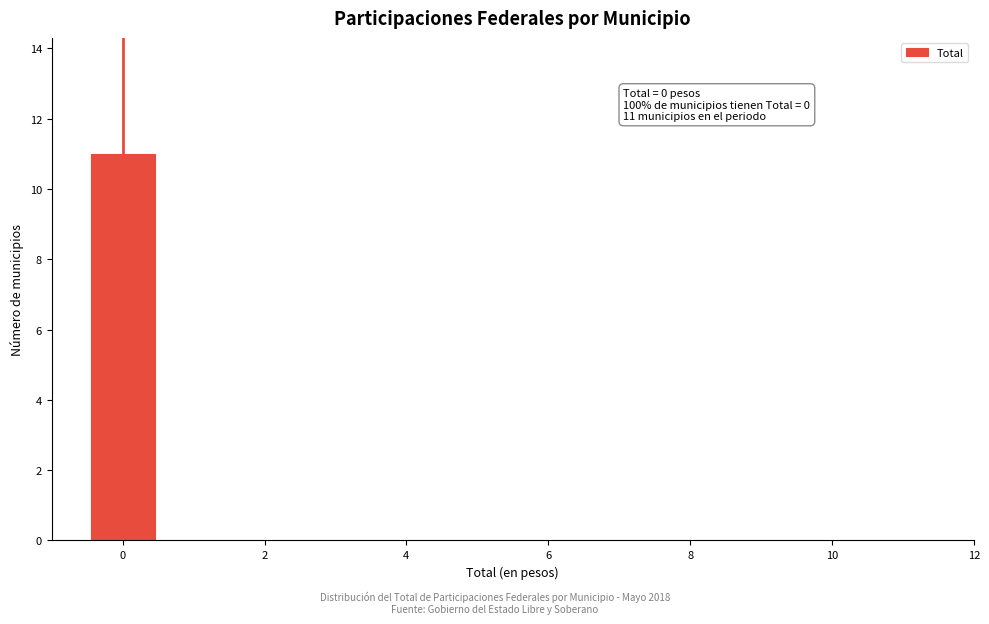

Over which range of the x-axis is the bar tallest?

-0.5 to 0.5